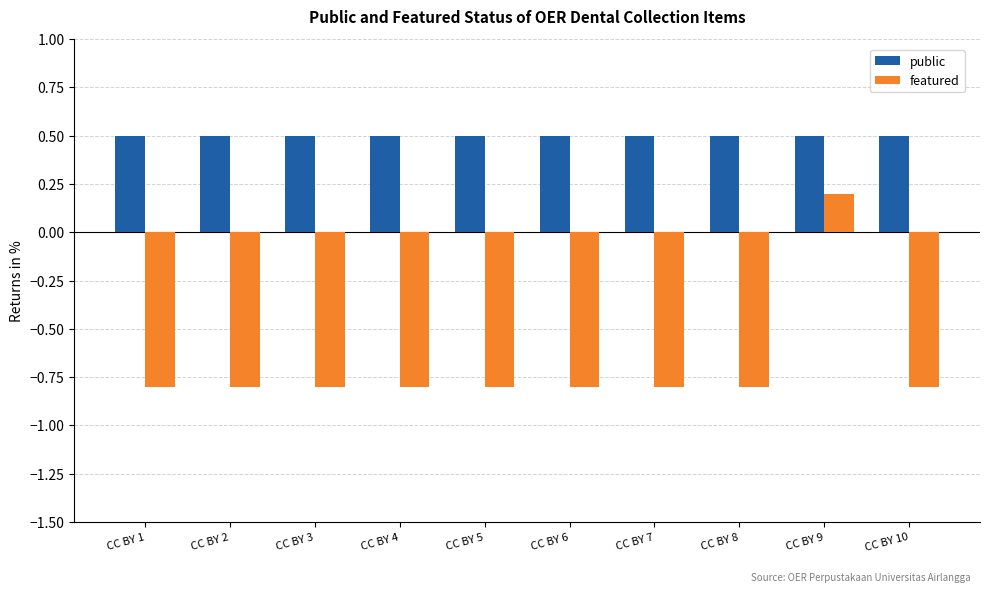

At CC BY 1, list the series in order from smallest to largest.

featured, public